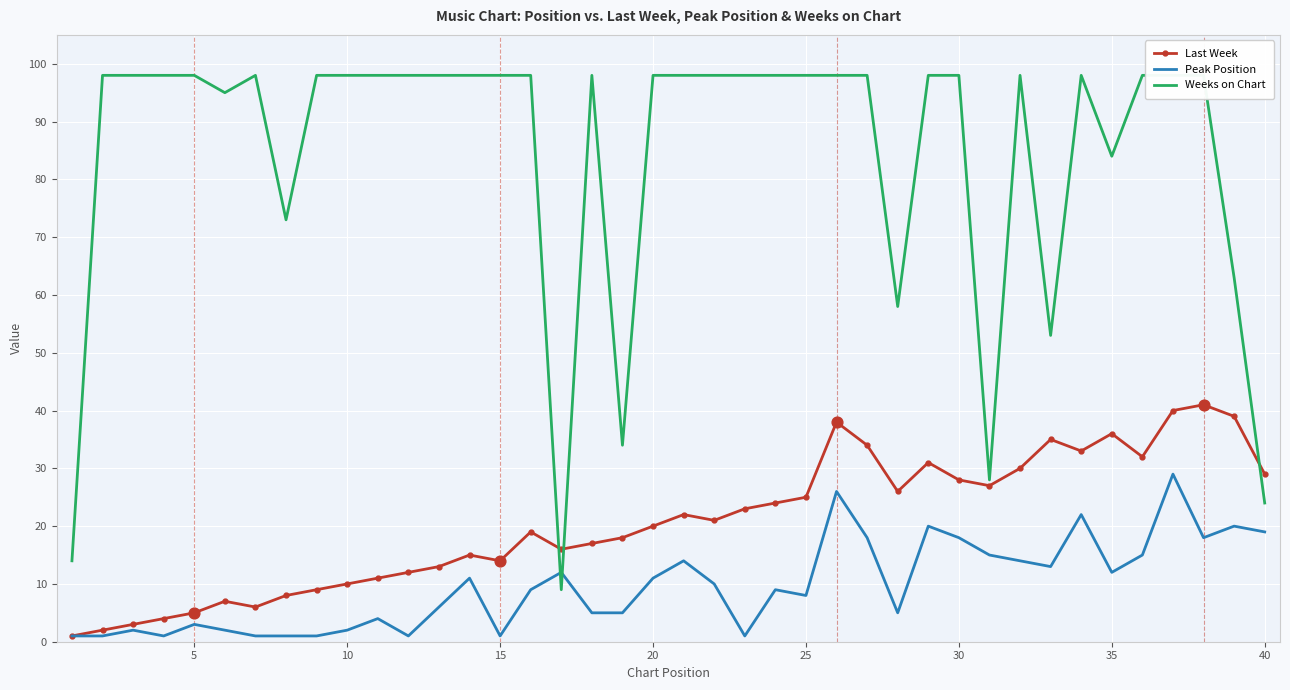

Which series reaches the maximum Y coordinate?

Weeks on Chart